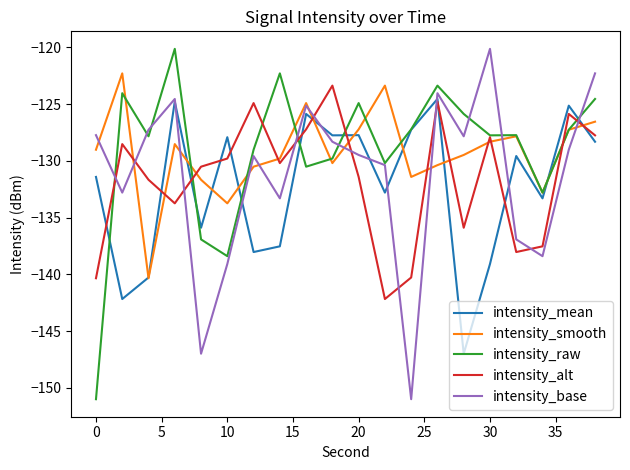

What are all the series names shown in the legend?

intensity_mean, intensity_smooth, intensity_raw, intensity_alt, intensity_base